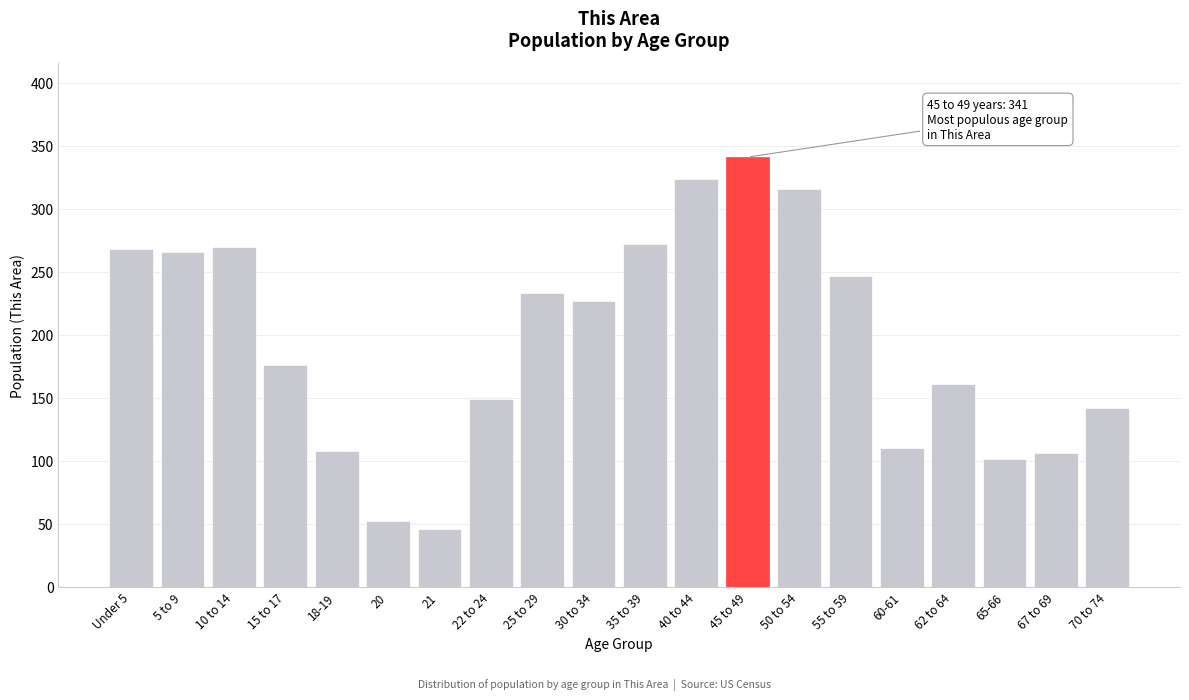

Reading left to right, list all the values displayed in this chart.

268	266	270	176	108	52	46	149	233	227	272	324	341	316	247	110	161	101	106	142